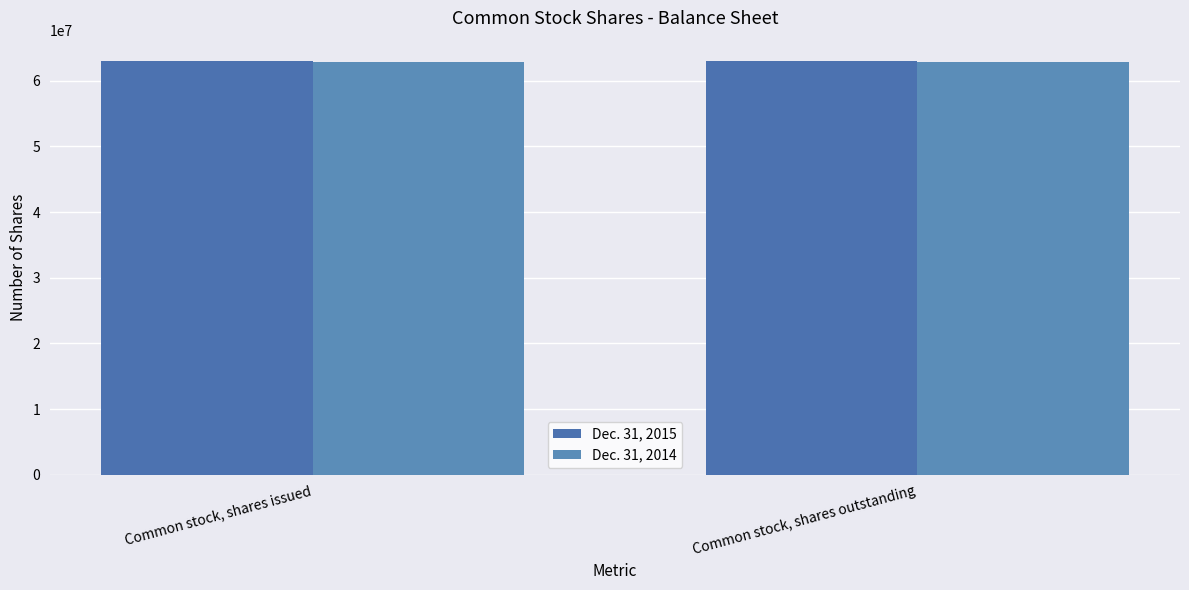

The Dec. 31, 2015 series shows 24940471 at Common stock, shares issued. True or false?

False